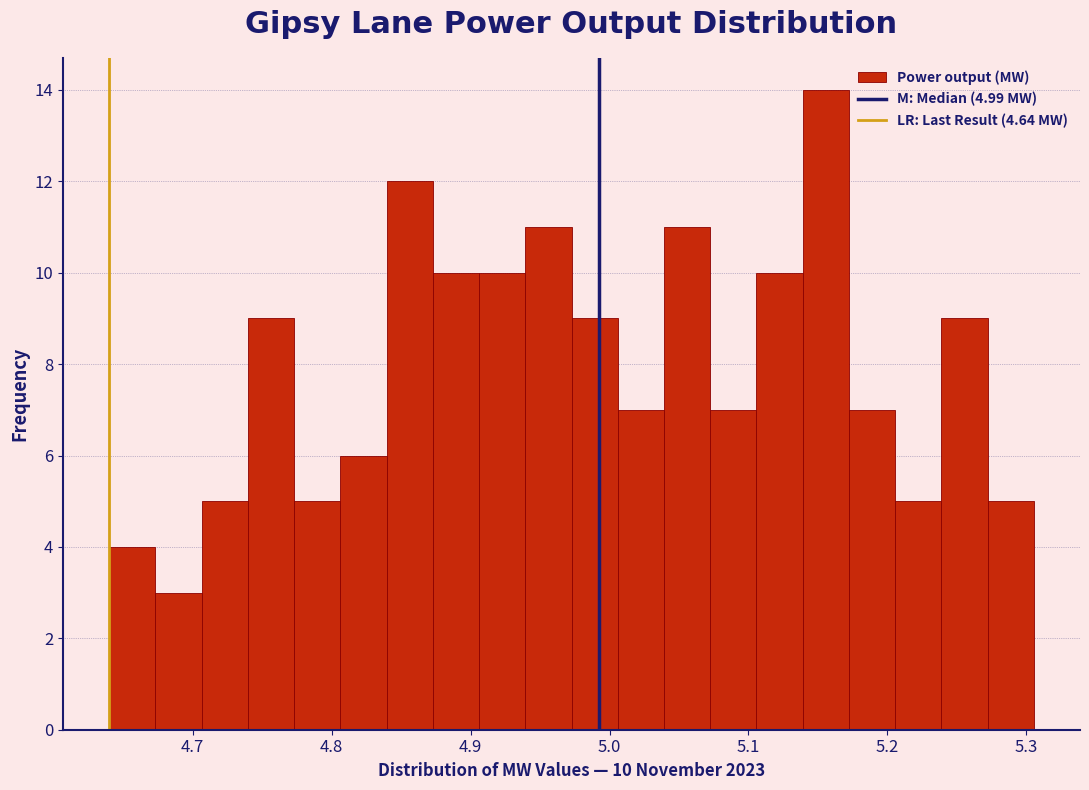

Read against the x-axis, roughly where is the centre of the tallest bar?

5.16